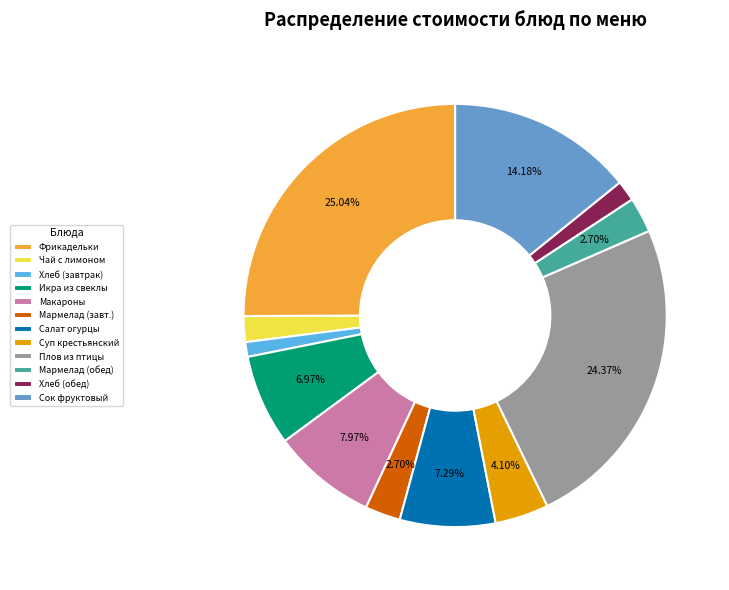

How many segments does this pie chart have?

12